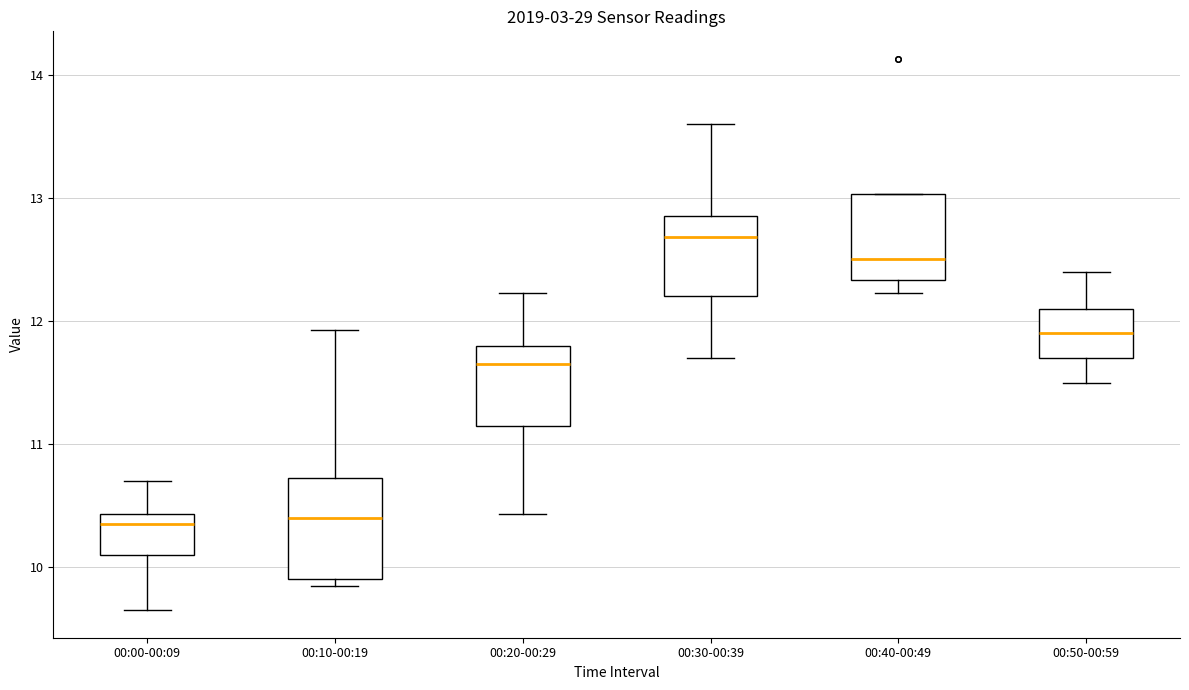

Reading left to right, transcribe this box plot: for each box, give where its median line is, the range the box spans, and where its two whiskers end, as read against the y-axis. The values are not printed on the chart, so give them approximately, as read against the axis.

00:00-00:09: median 10.4 (just below the box's upper edge), box 10.1 to 10.4, whiskers 9.7 to 10.7
00:10-00:19: median 10.4, box 9.9 to 10.7, whiskers 9.9 (just below the box's lower edge) to 11.9
00:20-00:29: median 11.7, box 11.2 to 11.8, whiskers 10.4 to 12.2
00:30-00:39: median 12.7, box 12.2 to 12.9, whiskers 11.7 to 13.6
00:40-00:49: median 12.5, box 12.3 to 13.0, whiskers 12.2 to 13.0
00:50-00:59: median 11.9, box 11.7 to 12.1, whiskers 11.5 to 12.4